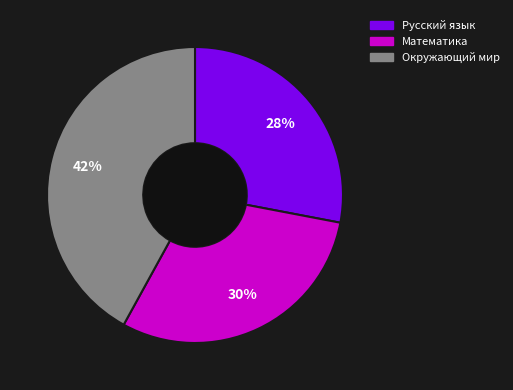

Is there any slice that represents more than half of the pie?

No